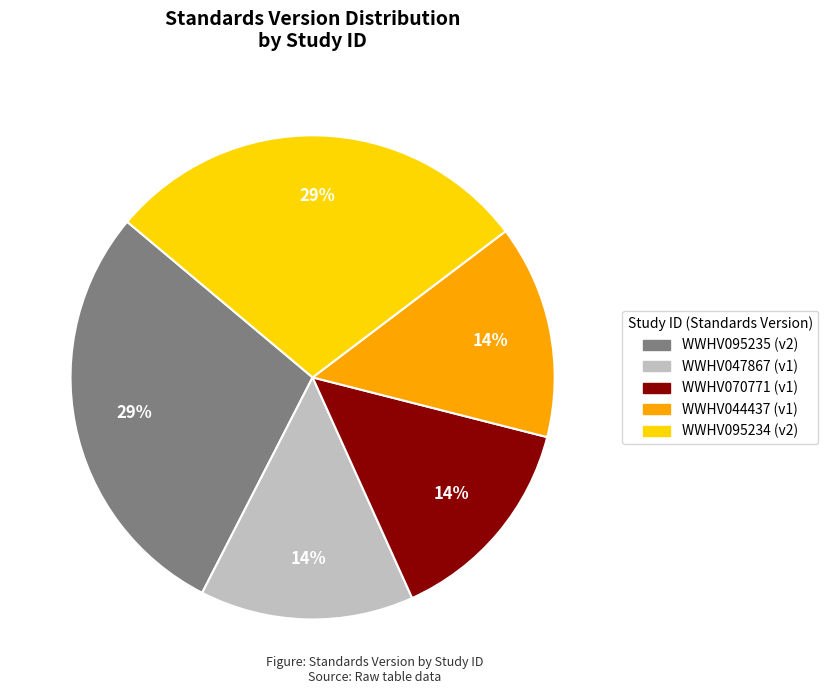

Combined, do WWHV095234 and WWHV070771 account for over 50%?

No